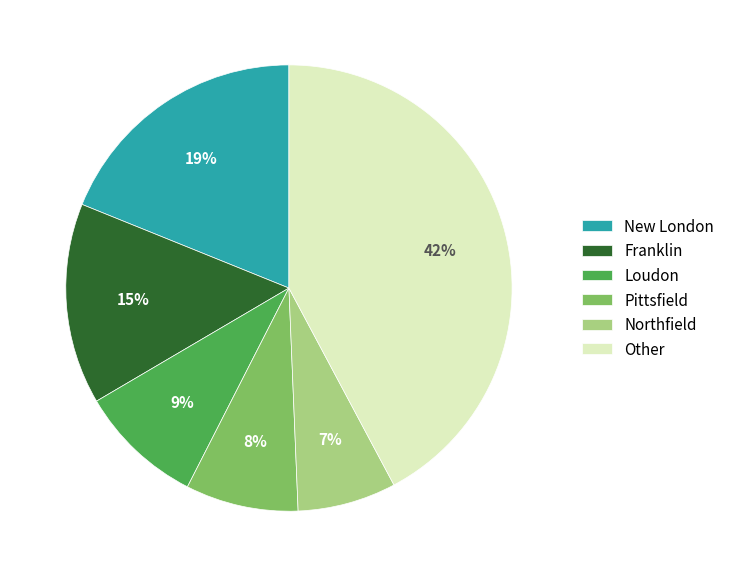

How many segments does this pie chart have?

6